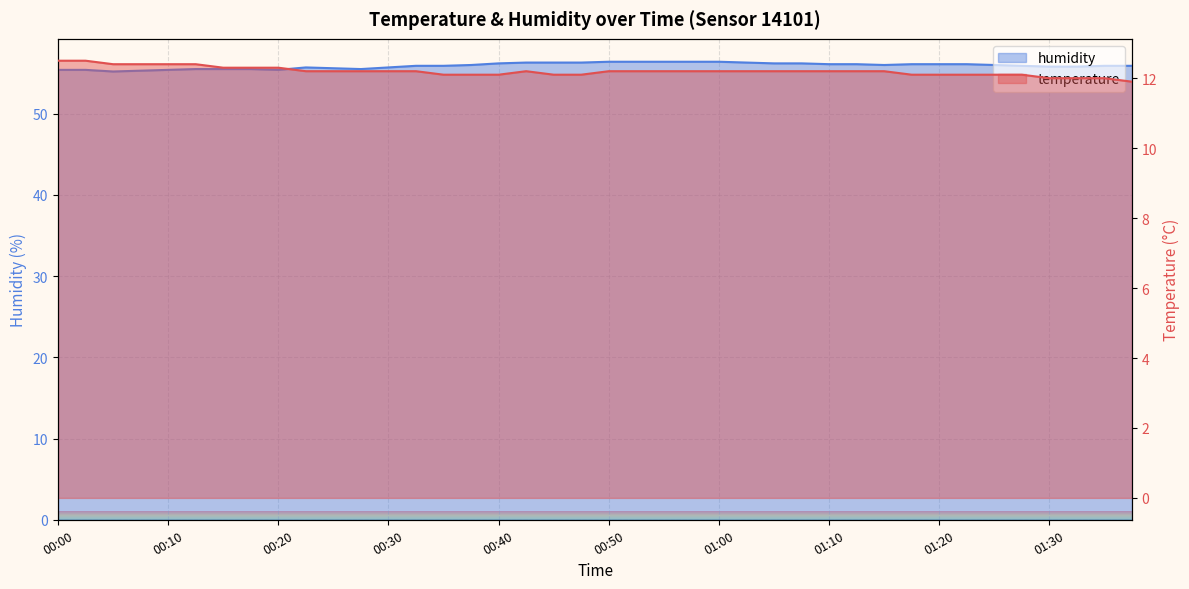

What is the label of the 26th point from the right?

00:35